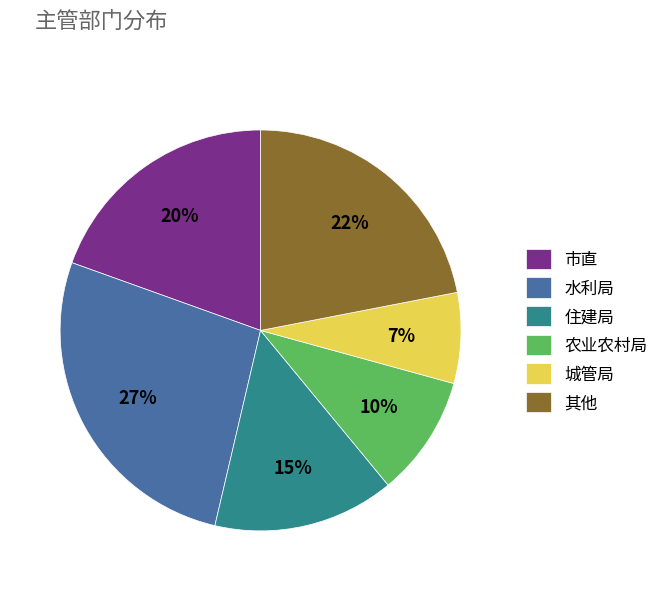

To the nearest percent, what is the difference between the 市直 and 住建局 slice percentages?

5%